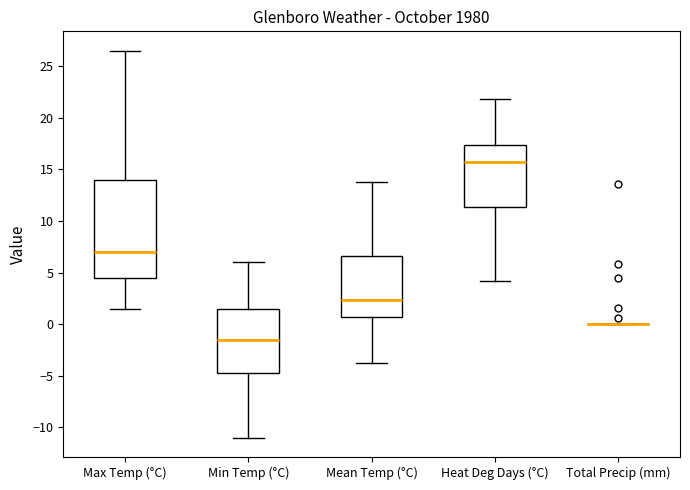

Reading left to right, transcribe this box plot: for each box, give where its median line is, the range the box spans, and where its two whiskers end, as read against the y-axis. The values are not printed on the chart, so give them approximately, as read against the axis.

Max Temp (°C): median 7.0, box 4.5 to 14.0, whiskers 1.5 to 26.5
Min Temp (°C): median -1.5, box -4.5 to 1.5, whiskers -11.0 to 6.0
Mean Temp (°C): median 2.5, box 0.5 to 6.5, whiskers -4.0 to 14.0
Heat Deg Days (°C): median 15.5, box 11.5 to 17.5, whiskers 4.0 to 22.0
Total Precip (mm): box collapsed to a line at 0.0, whiskers 0.0 to 0.0